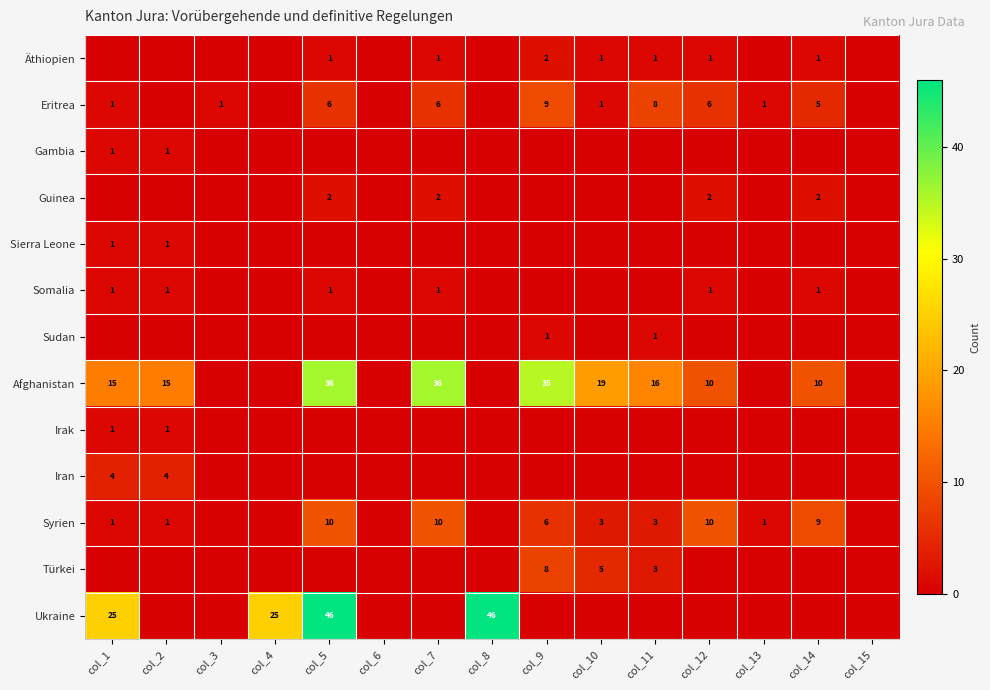

The value of Afghanistan at col_10 is 9. True or false?

False